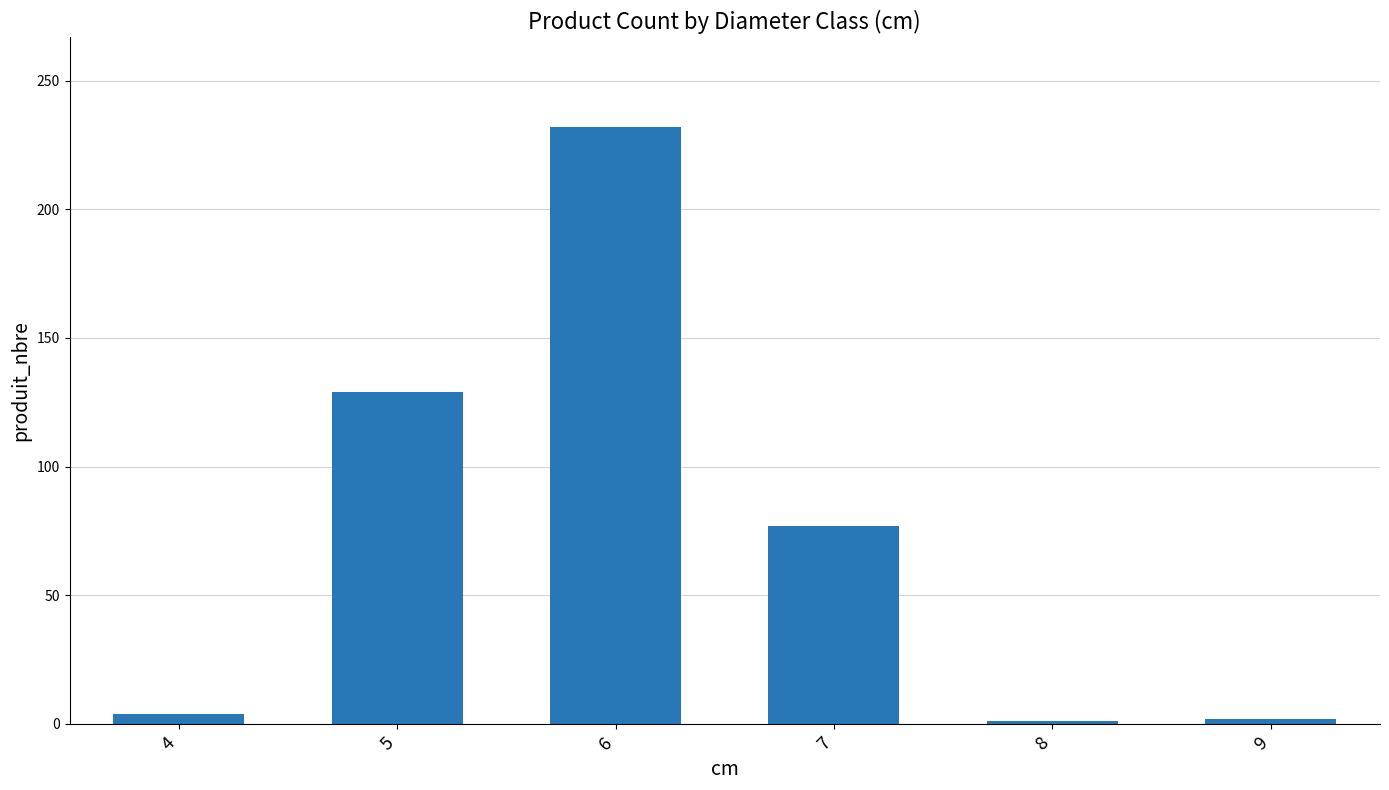

How many distinct data groups are displayed?

1